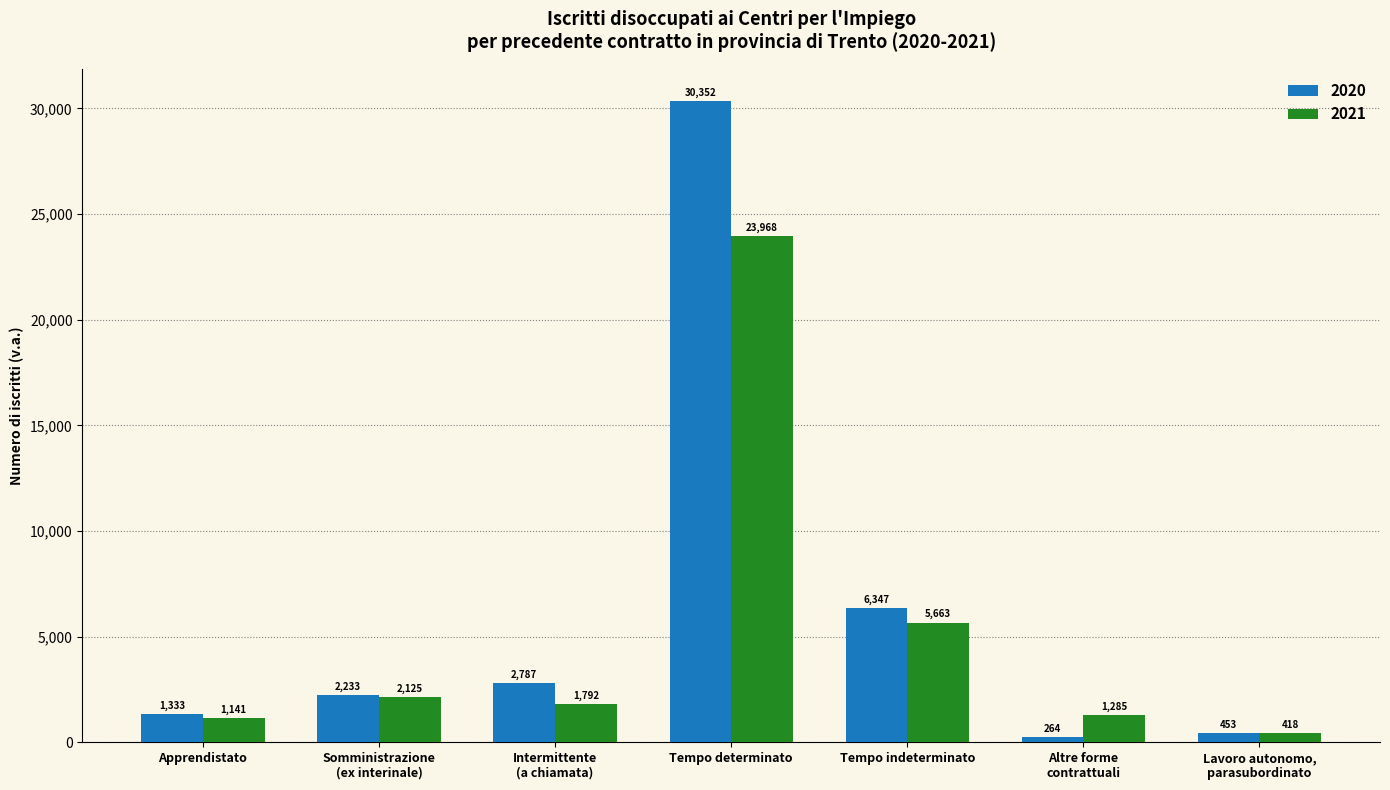

How many data points in 2021 are less than 1792?

3